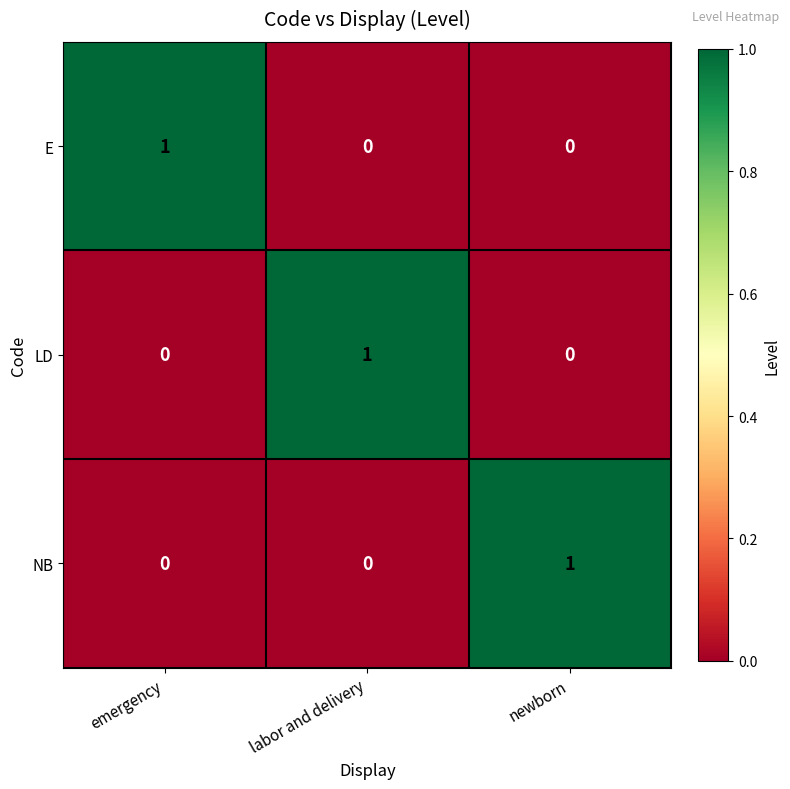

Count the LD values in the range 0 to 1.

3